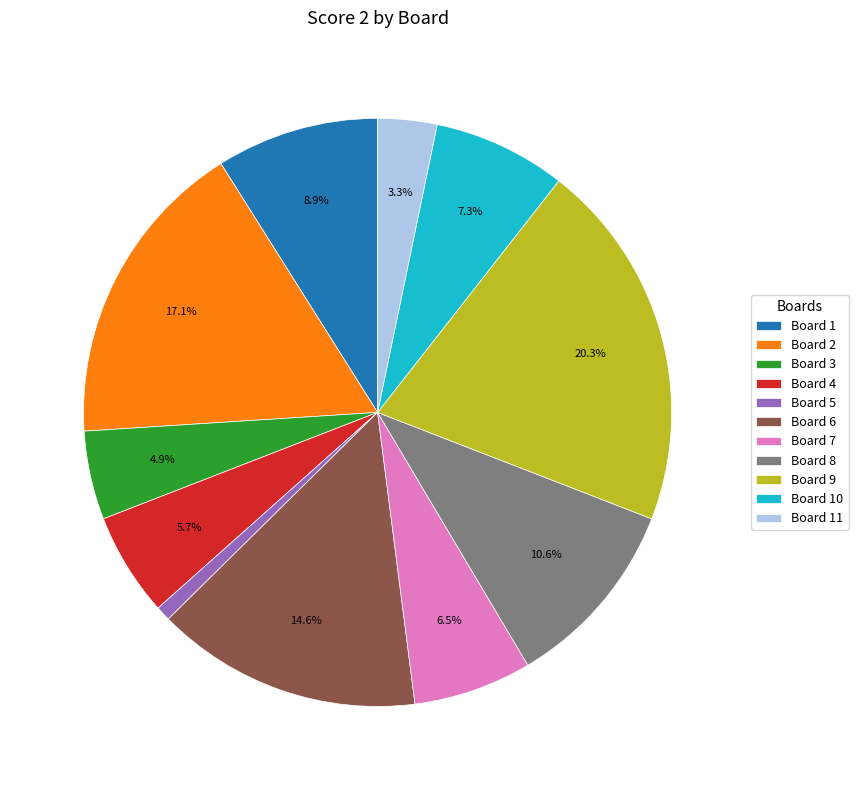

What is the smallest slice in the pie chart?

Board 5